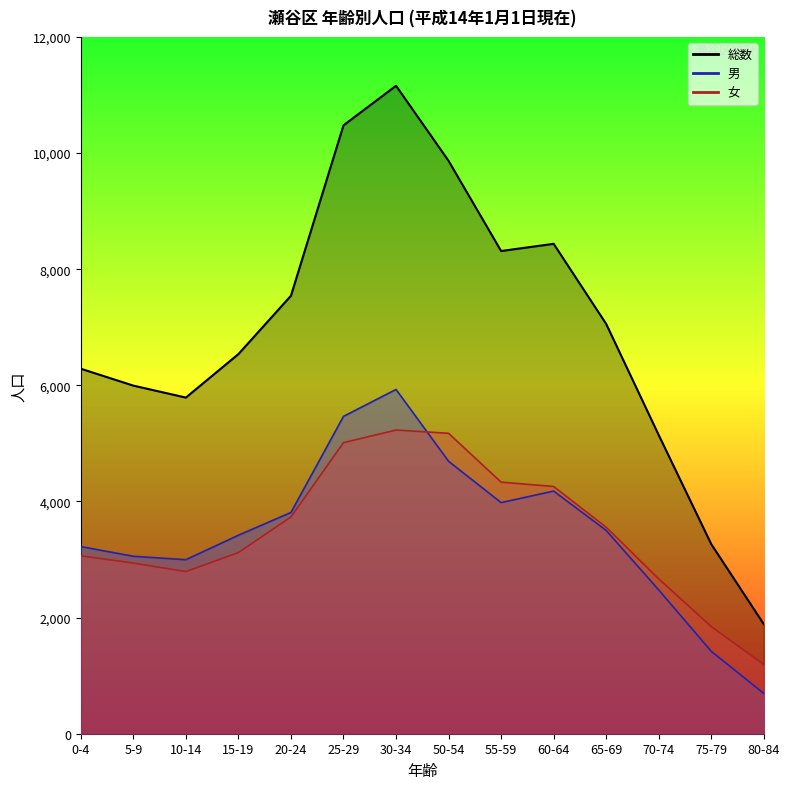

What is the sum of the 男 values at 5-9 and 10-14?

6053